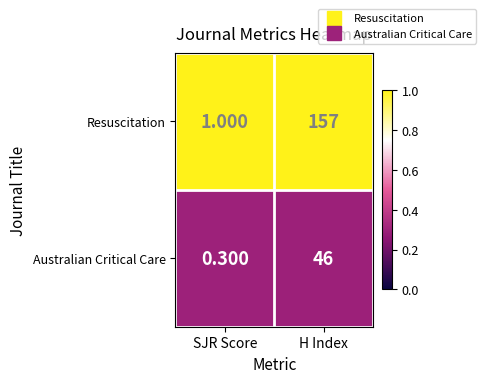

List the series in order of their peak value, lowest first.

Australian Critical Care, Resuscitation